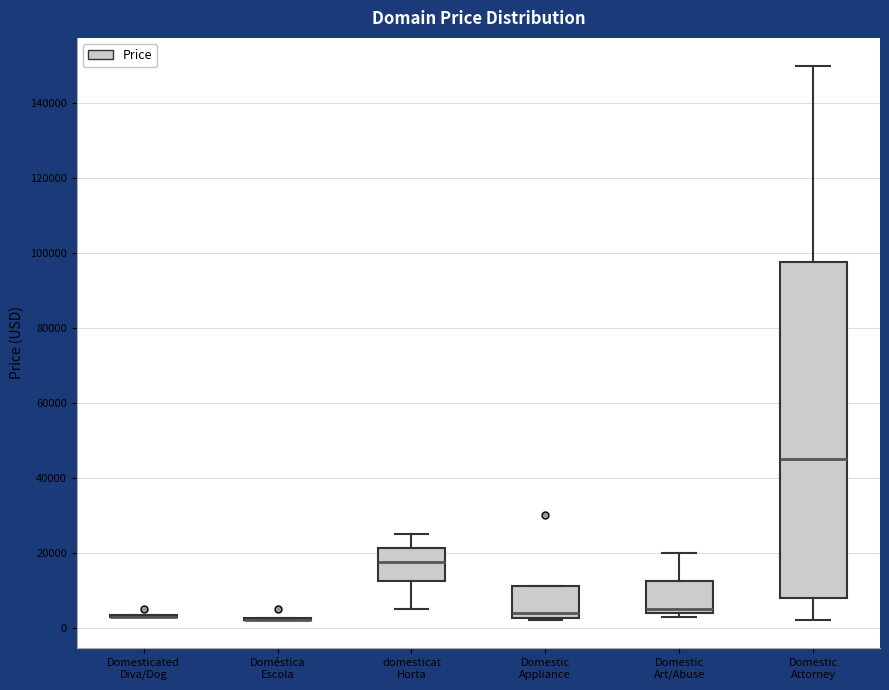

Reading left to right, read every box against the y-axis: the position of its median line, the range the box covers, and the ends of its whiskers. The values are not printed on the chart, so give them approximately, as read against the axis.

Domesticated Diva/Dog: box collapsed to a line at 2000, whiskers 2000 to 4000
Doméstica Escola: box collapsed to a line at 2000, whiskers 2000 to 2000
domesticat Horta: median 18000, box 12000 to 22000, whiskers 4000 to 24000
Domestic Appliance: median 4000, box 2000 to 12000, whiskers 2000 (just below the box's lower edge) to 12000
Domestic Art/Abuse: median 4000 (just above the box's lower edge), box 4000 to 12000, whiskers 2000 to 20000
Domestic Attorney: median 44000, box 8000 to 98000, whiskers 2000 to 150000